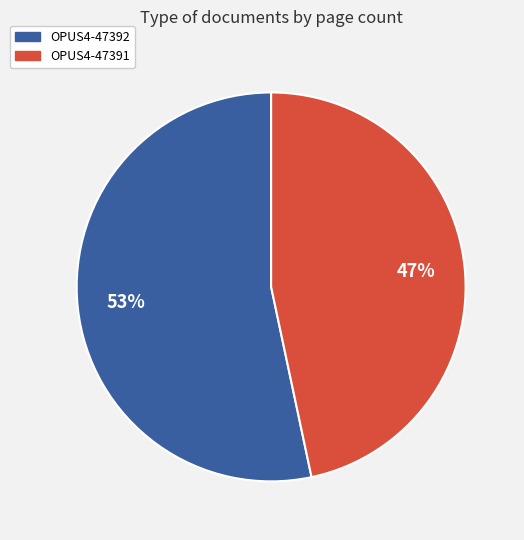

True or false: OPUS4-47391 accounts for 47% of the total.

True